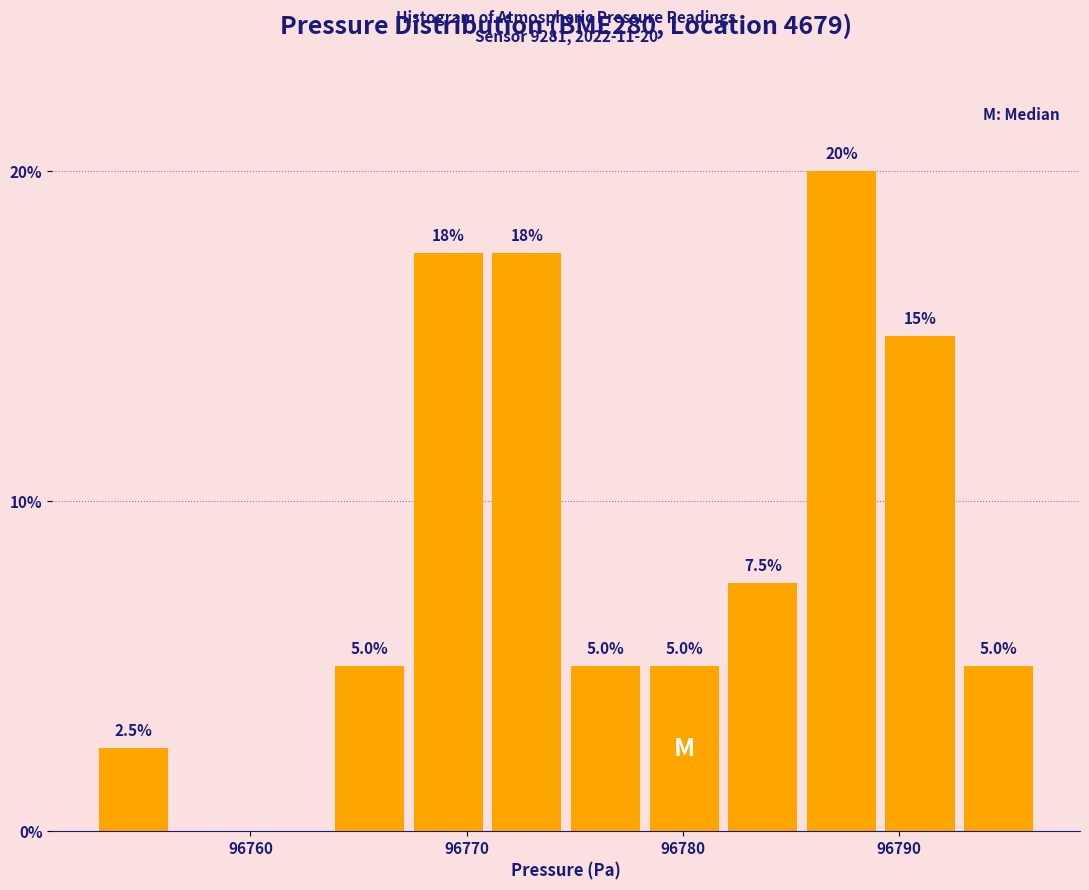

Around what value on the x-axis is the tallest bar? Give the approximate position of its centre, as read against the axis.

96787